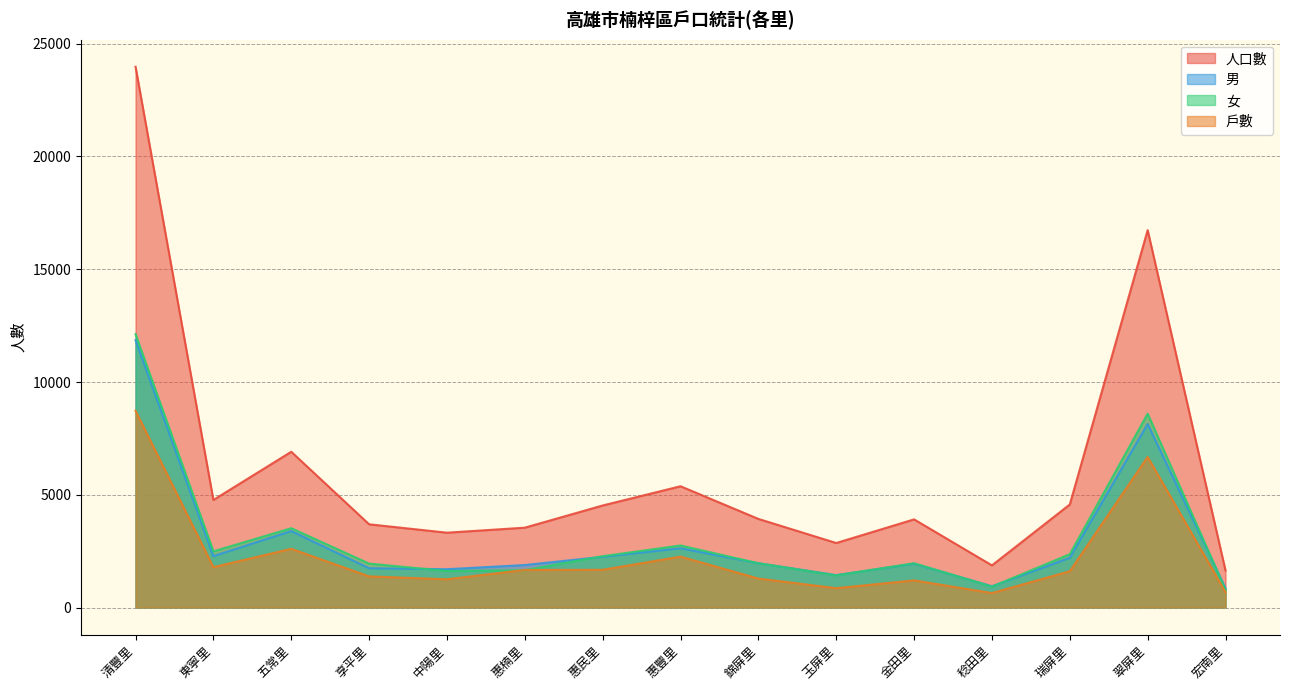

At 翠屏里, list the series in order from largest to smallest.

人口數, 女, 男, 戶數